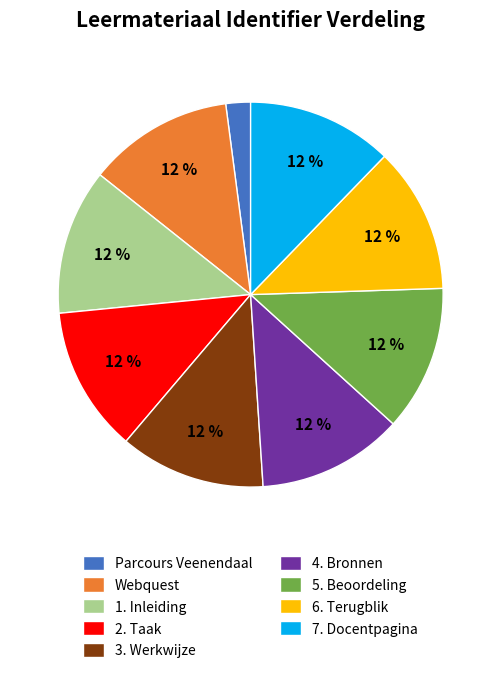

Combined, do 1. Inleiding and 7. Docentpagina account for over 50%?

No